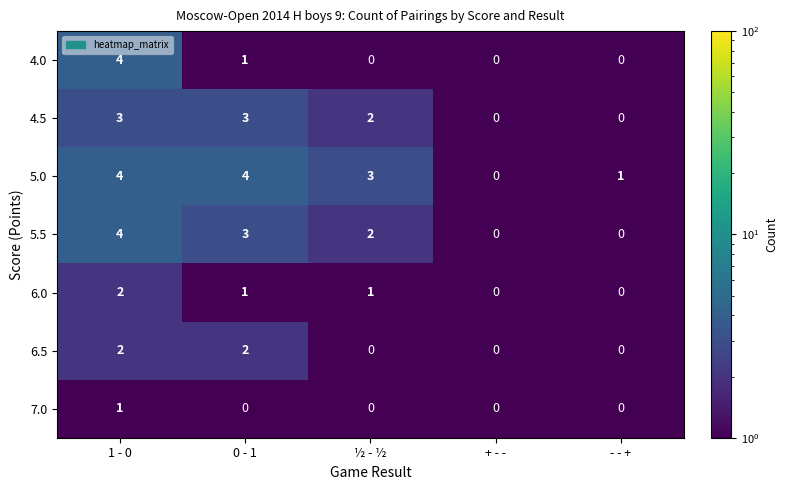

What is the maximum value for 4.0?

4